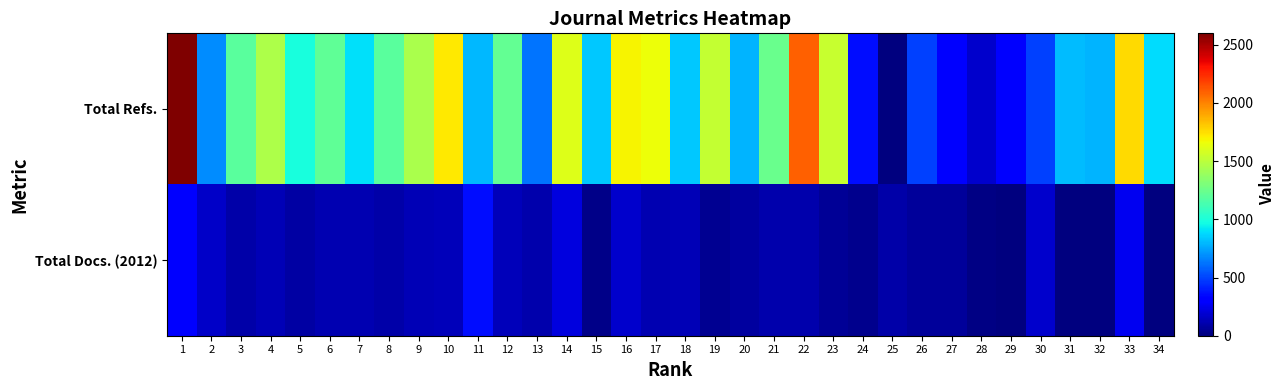

Count the number of categories in the chart.

34